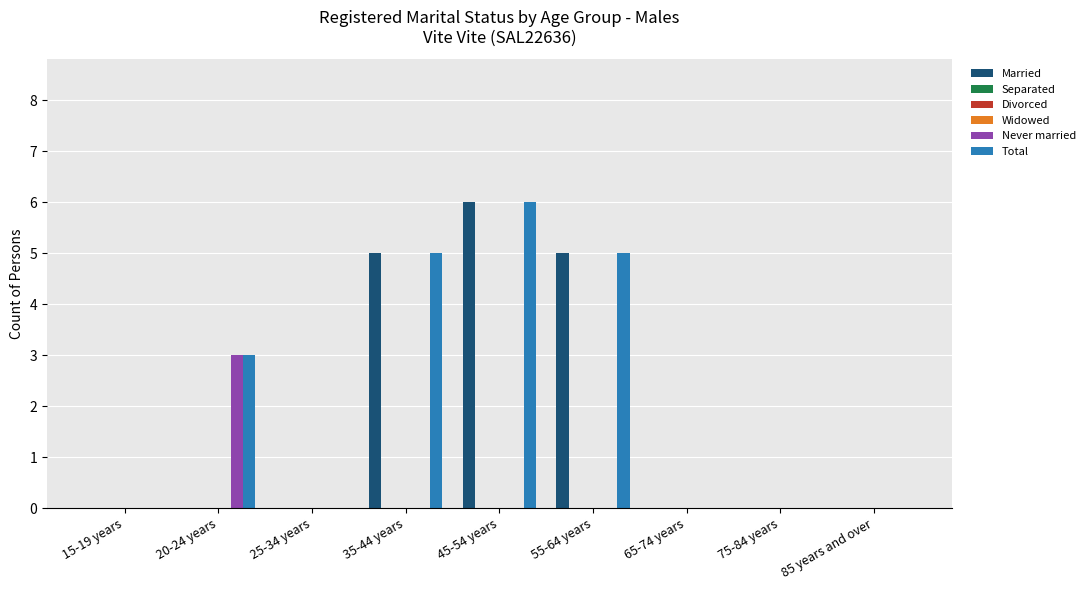

Reading left to right, list all the values displayed in this chart.

Married: 15-19 years=0	20-24 years=0	25-34 years=0	35-44 years=5	45-54 years=6	55-64 years=5	65-74 years=0	75-84 years=0	85 years and over=0
Separated: 15-19 years=0	20-24 years=0	25-34 years=0	35-44 years=0	45-54 years=0	55-64 years=0	65-74 years=0	75-84 years=0	85 years and over=0
Divorced: 15-19 years=0	20-24 years=0	25-34 years=0	35-44 years=0	45-54 years=0	55-64 years=0	65-74 years=0	75-84 years=0	85 years and over=0
Widowed: 15-19 years=0	20-24 years=0	25-34 years=0	35-44 years=0	45-54 years=0	55-64 years=0	65-74 years=0	75-84 years=0	85 years and over=0
Never married: 15-19 years=0	20-24 years=3	25-34 years=0	35-44 years=0	45-54 years=0	55-64 years=0	65-74 years=0	75-84 years=0	85 years and over=0
Total: 15-19 years=0	20-24 years=3	25-34 years=0	35-44 years=5	45-54 years=6	55-64 years=5	65-74 years=0	75-84 years=0	85 years and over=0